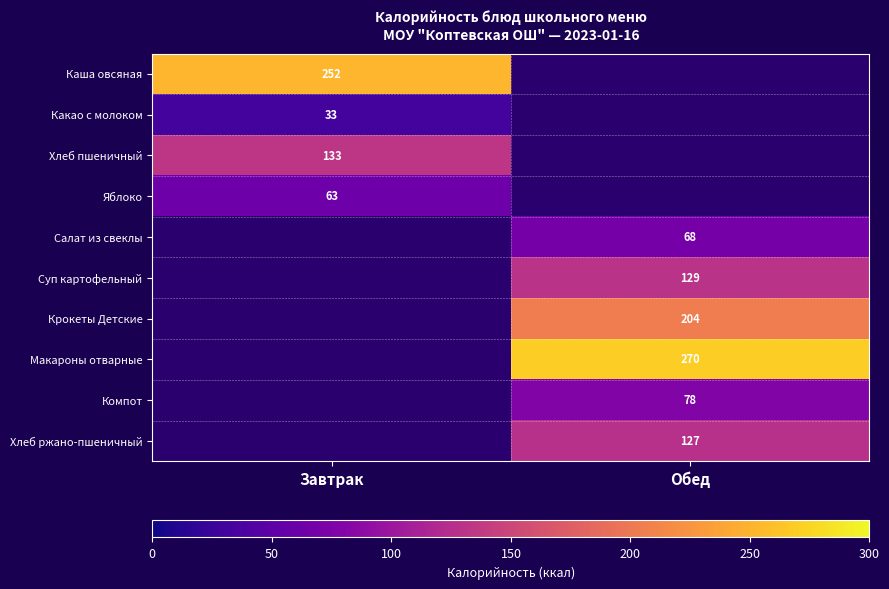

Is the value of Хлеб пшеничный at Завтрак greater than the value of Хлеб ржано-пшеничный at Обед?

Yes